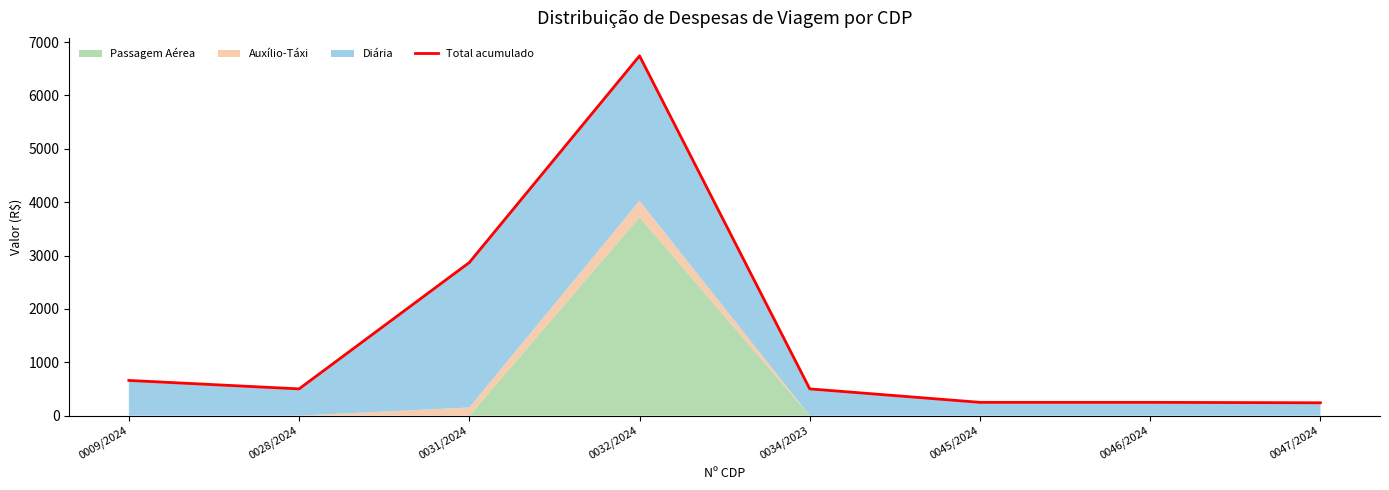

List the labels in order of value, smallest first.

0047/2024, 0045/2024, 0046/2024, 0028/2024, 0034/2023, 0009/2024, 0031/2024, 0032/2024